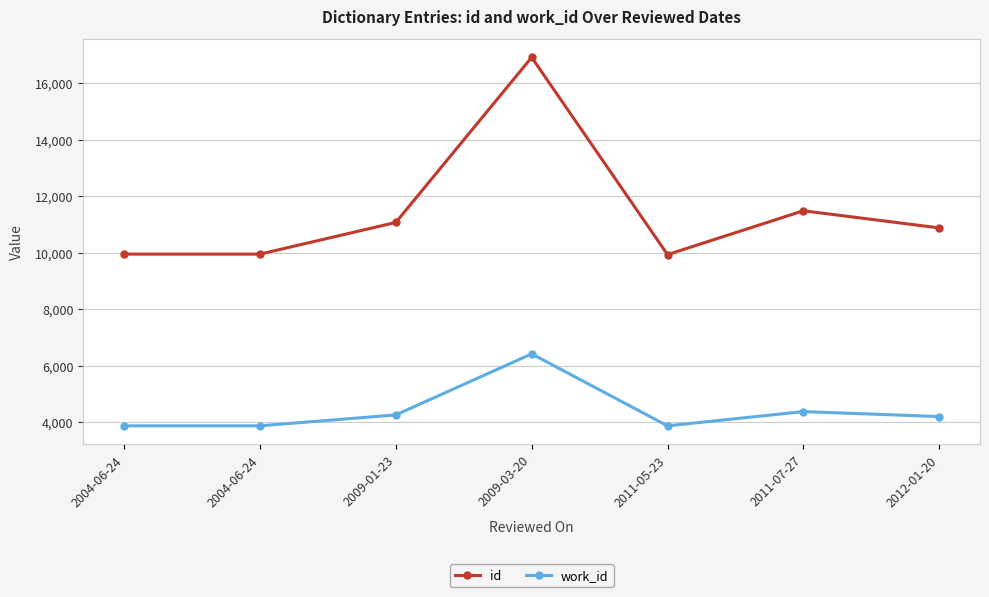

Is it true that work_id equals 3866 at 2011-05-23?

True